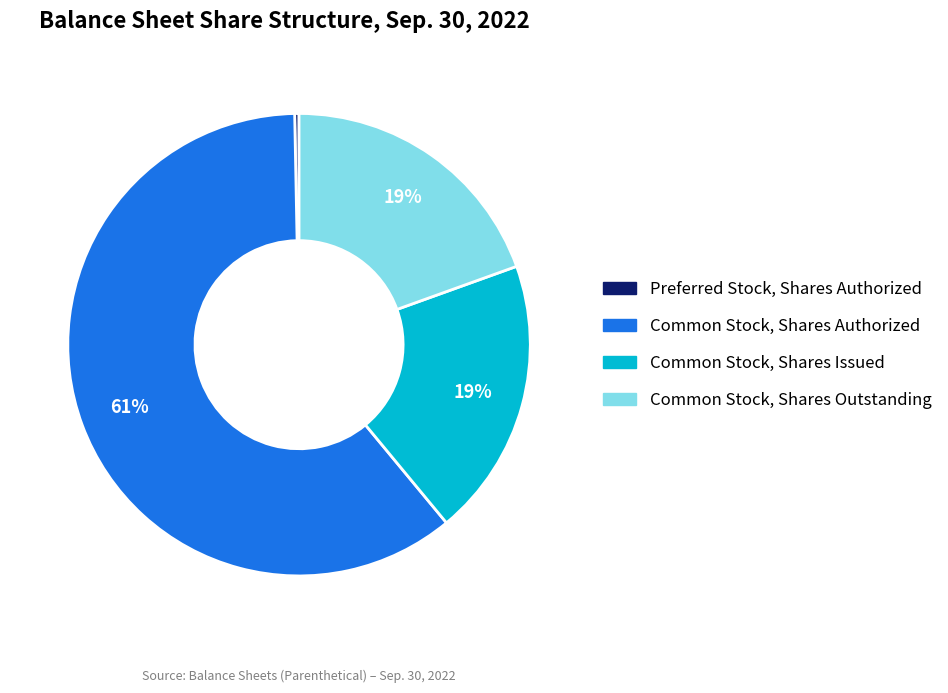

Do Common Stock, Shares Issued and Preferred Stock, Shares Authorized together represent more than half of the pie?

No